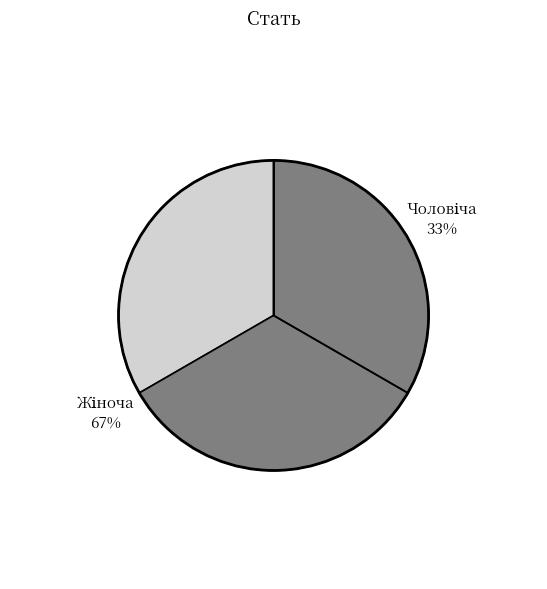

Which has a higher value, Жіноча or Чоловіча?

Жіноча